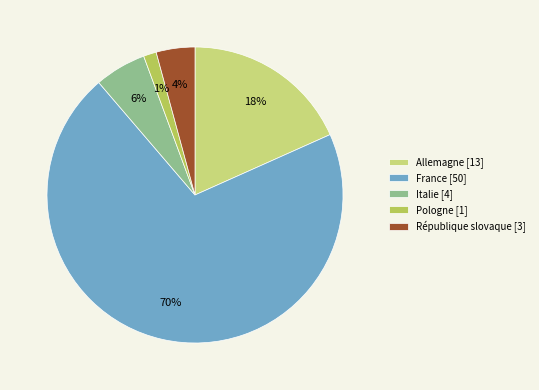

What is the majority slice?

France [50]